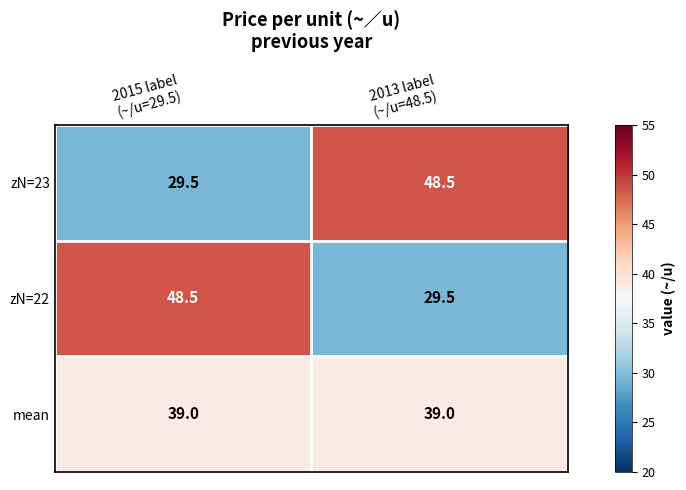

What is the maximum value shown in the chart?

48.5